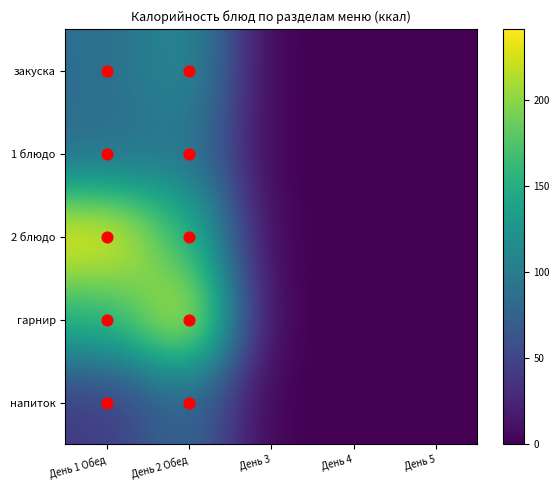

What is the difference between the second highest and second lowest values in the 2 блюдо series?

160.4